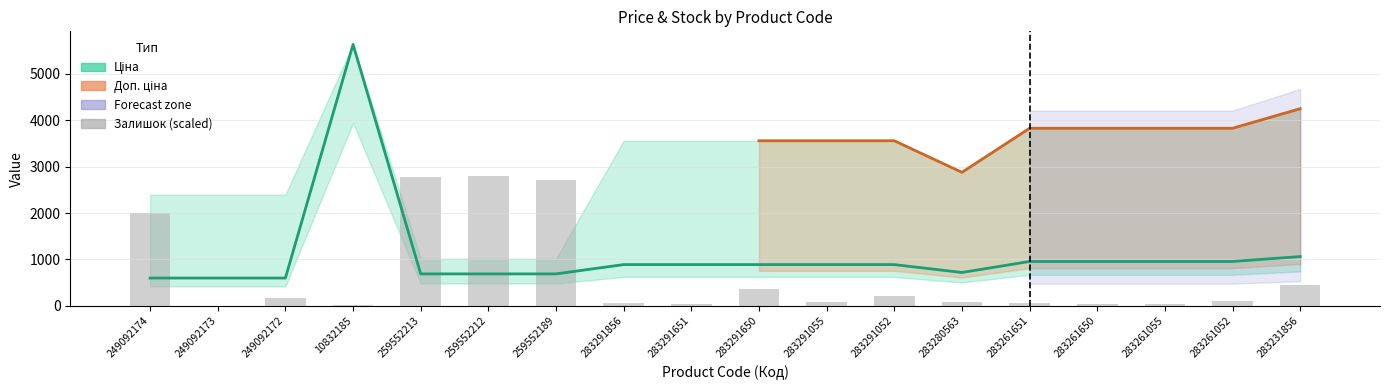

What is the value of the 1st bar from the left?

2008.0